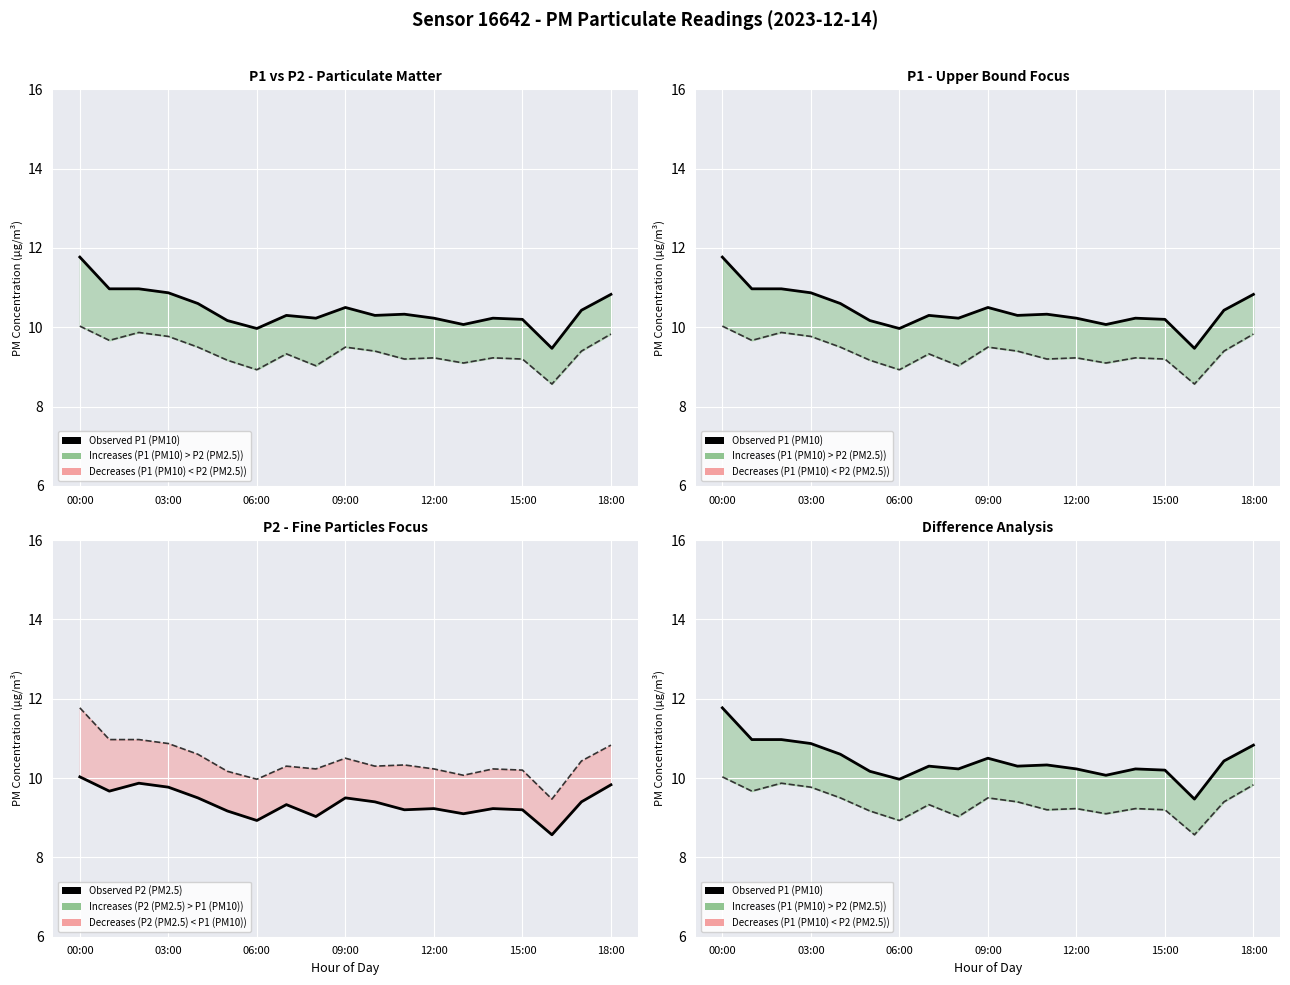

At how many categories does at least one series exceed 10?

17